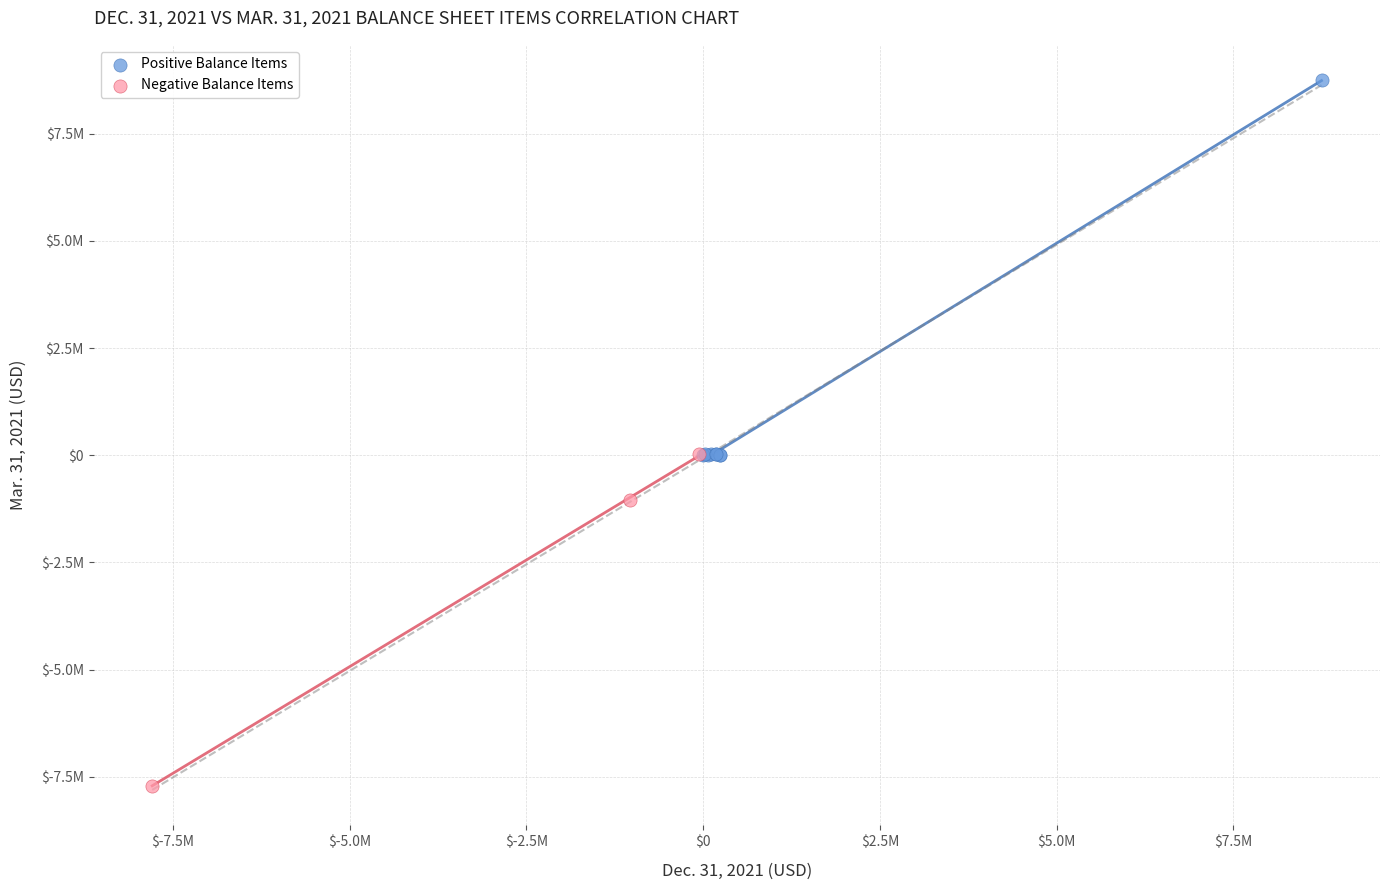

What are all the series names shown in the legend?

Positive Balance Items, Negative Balance Items